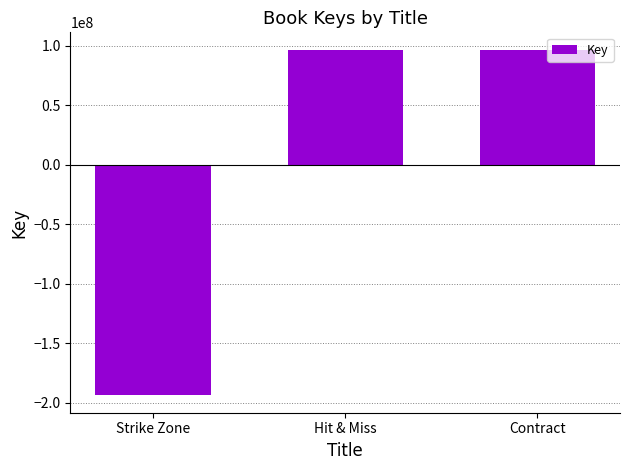

How many data points does each series have?

3